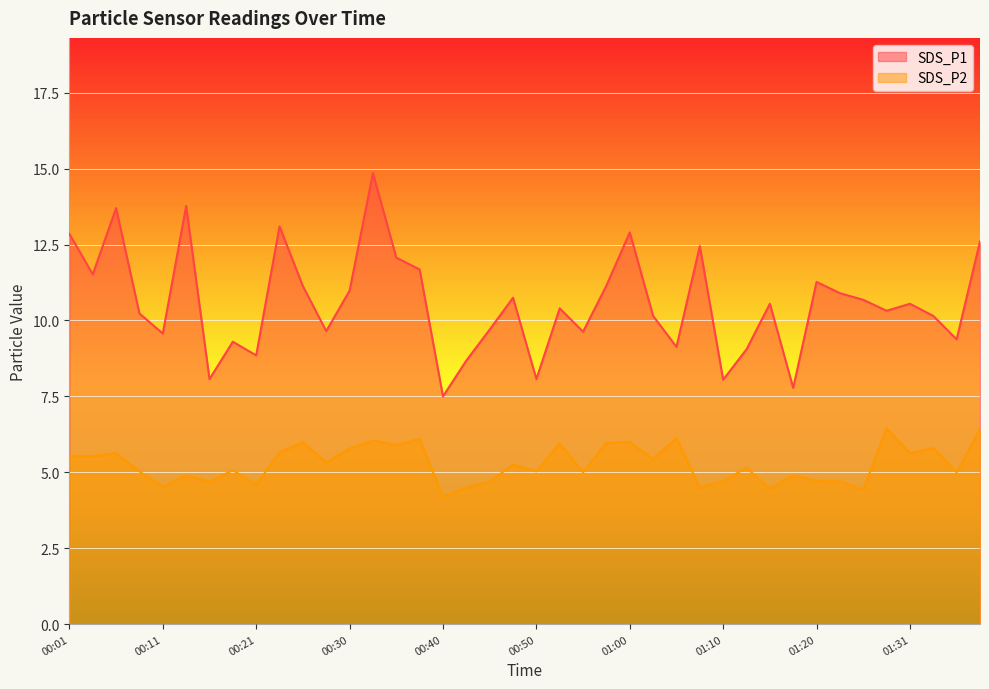

What is the sum of the SDS_P1 values at 00:35 and 01:13?

21.1